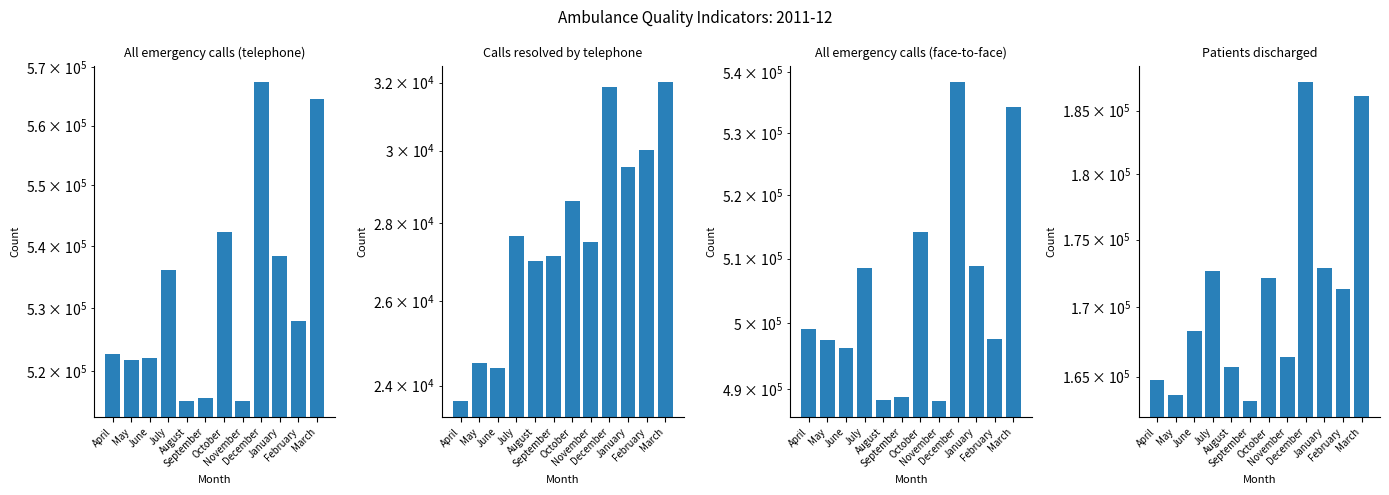

What is the value of the All emergency calls (telephone) bar at the 9th from the left?

567497